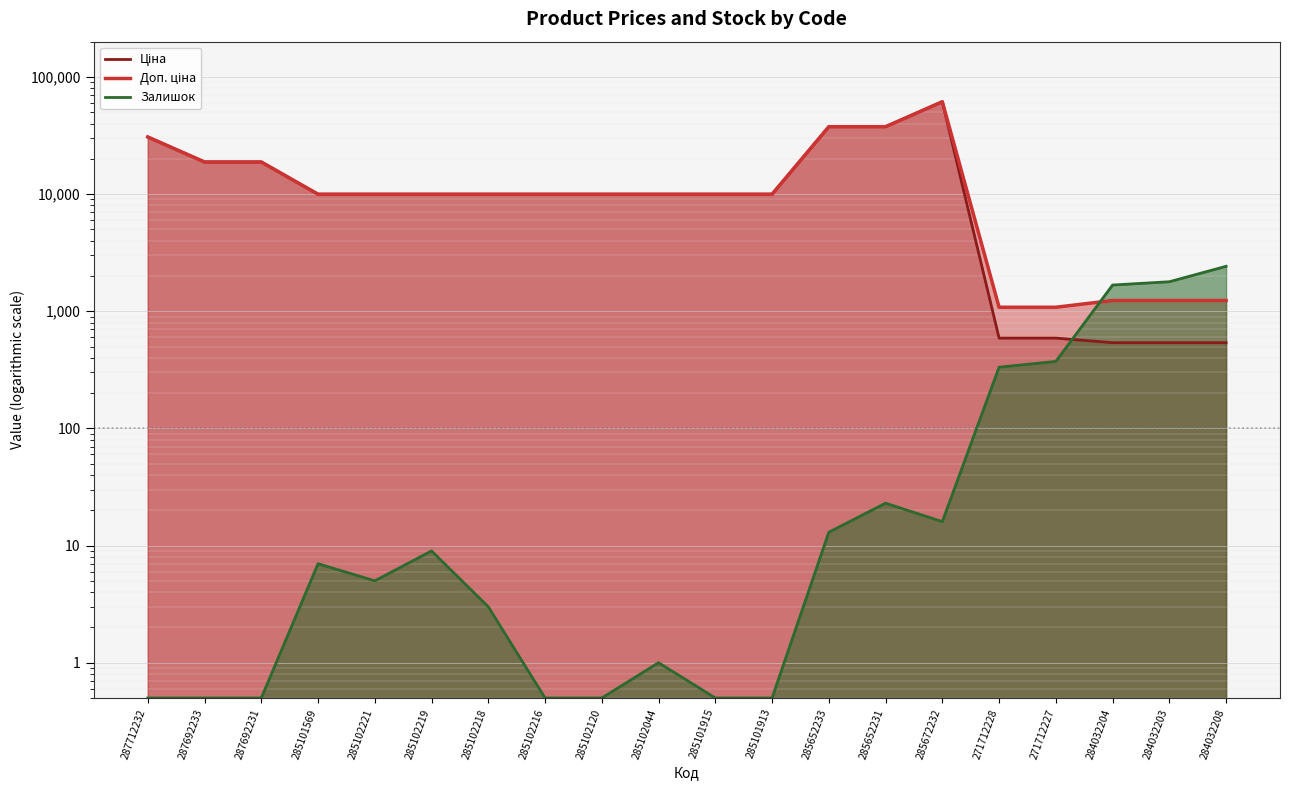

What is the difference between the maximum and minimum values in the Ціна series?

60895.3